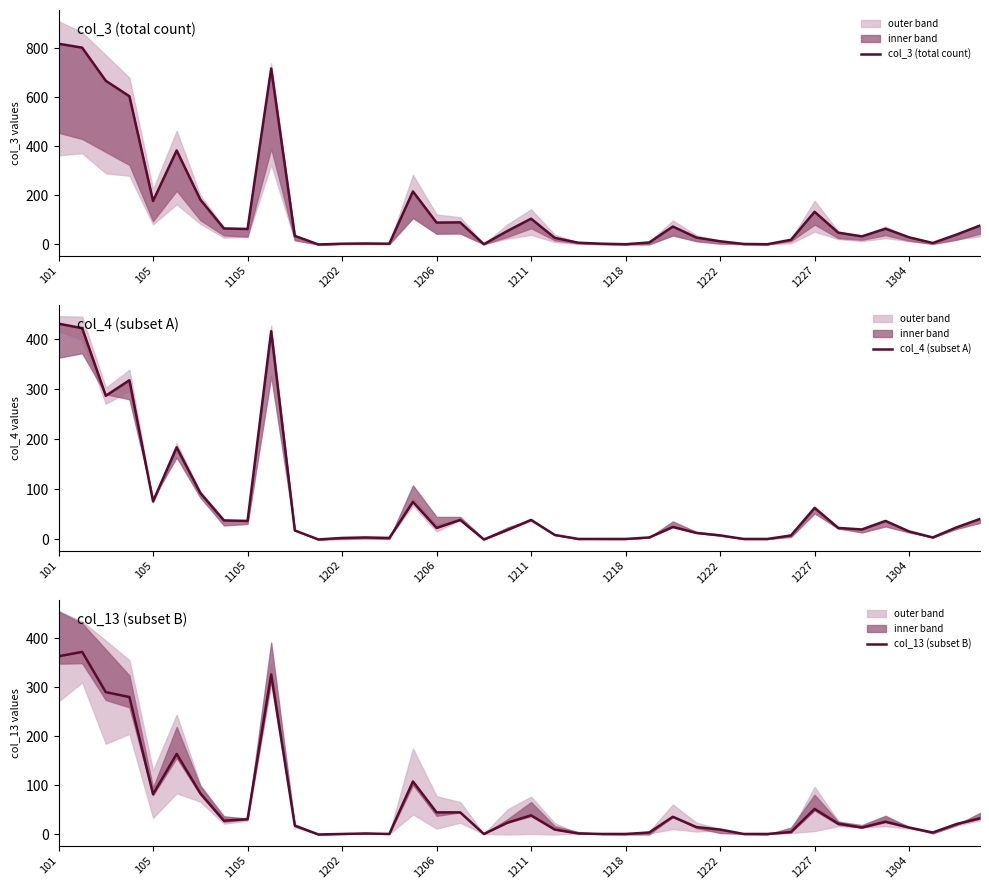

Is it true that col_4 (subset A) equals 4 at 25?

True